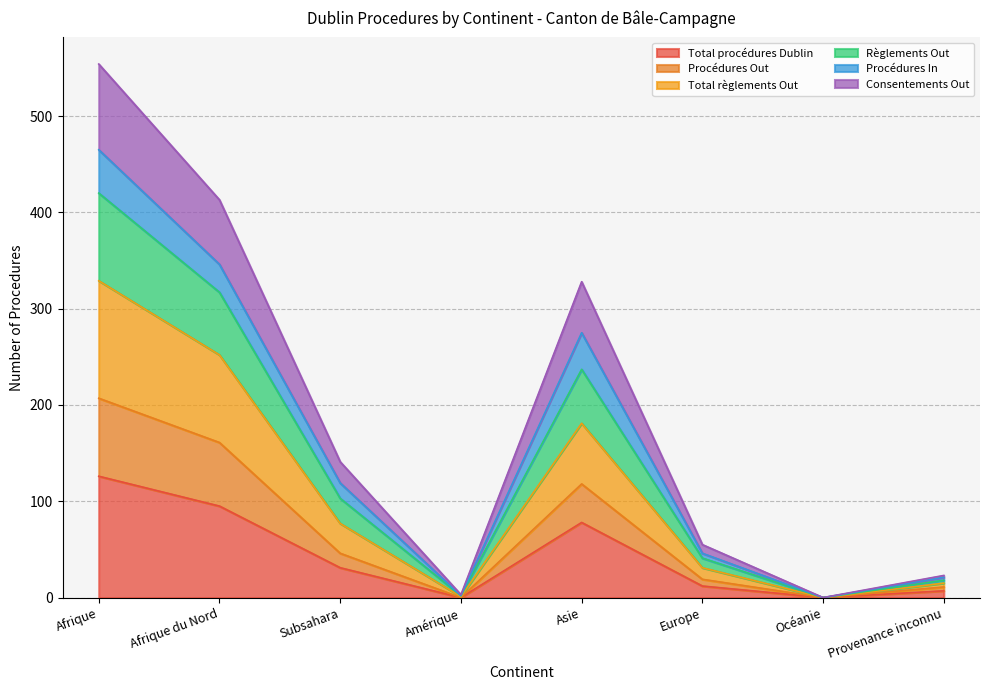

What is the highest value of the Total procédures Dublin series?

126